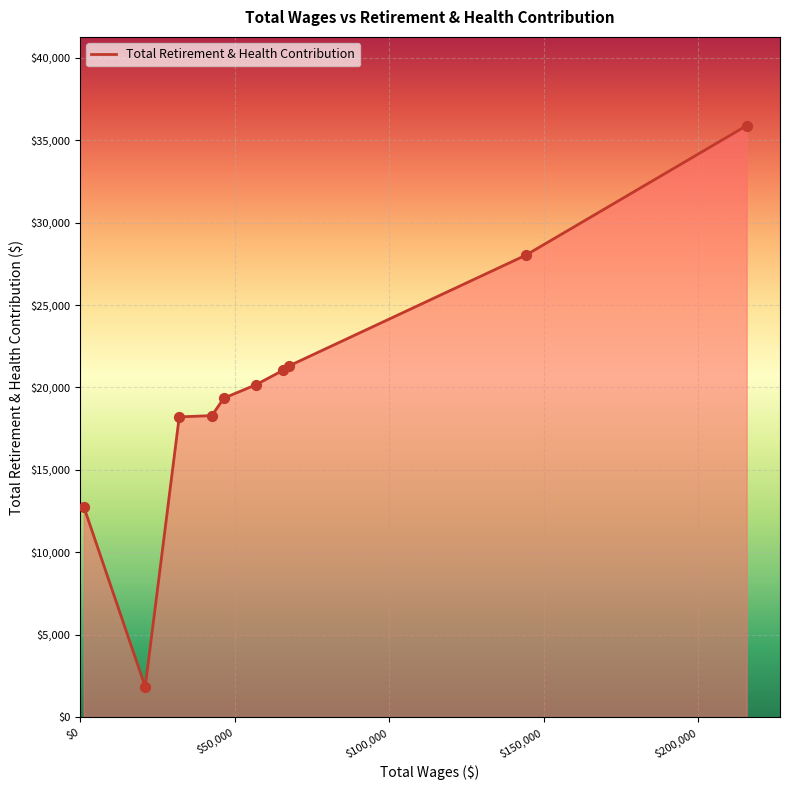

What is the minimum value shown in the chart?

1844